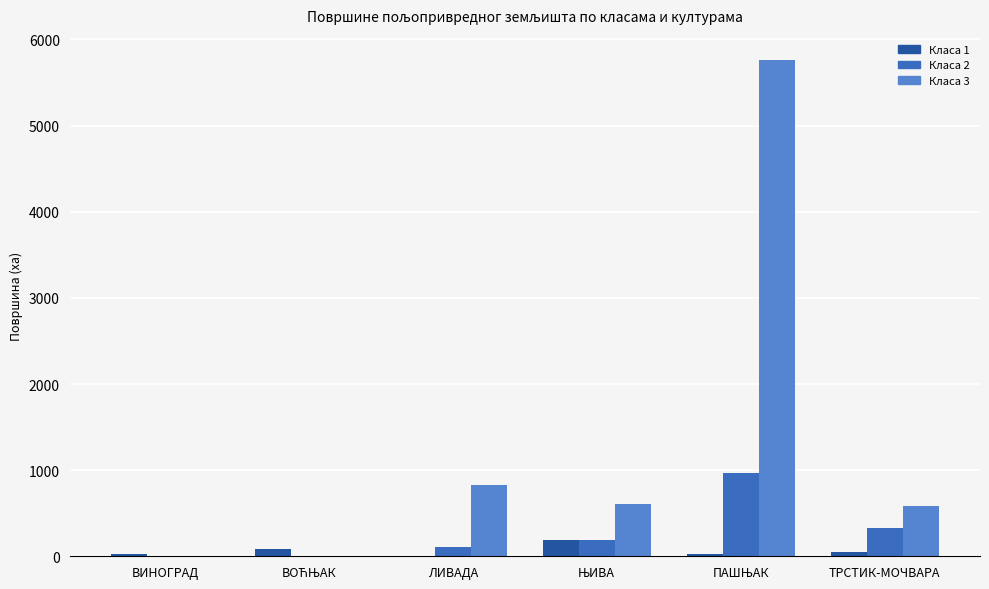

At which label does Класа 1 reach its minimum?

ЛИВАДА